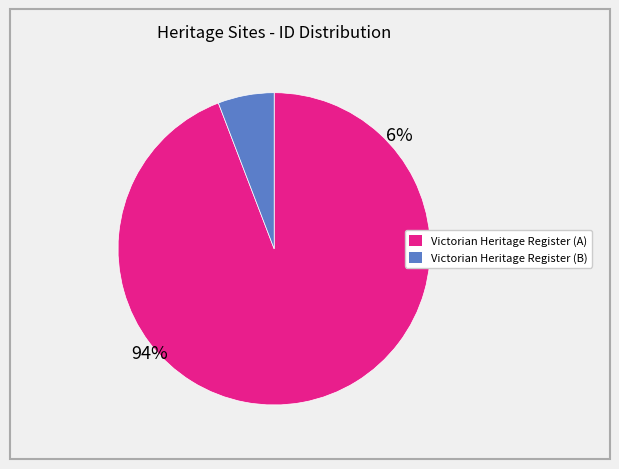

Is there any slice that represents more than half of the pie?

Yes